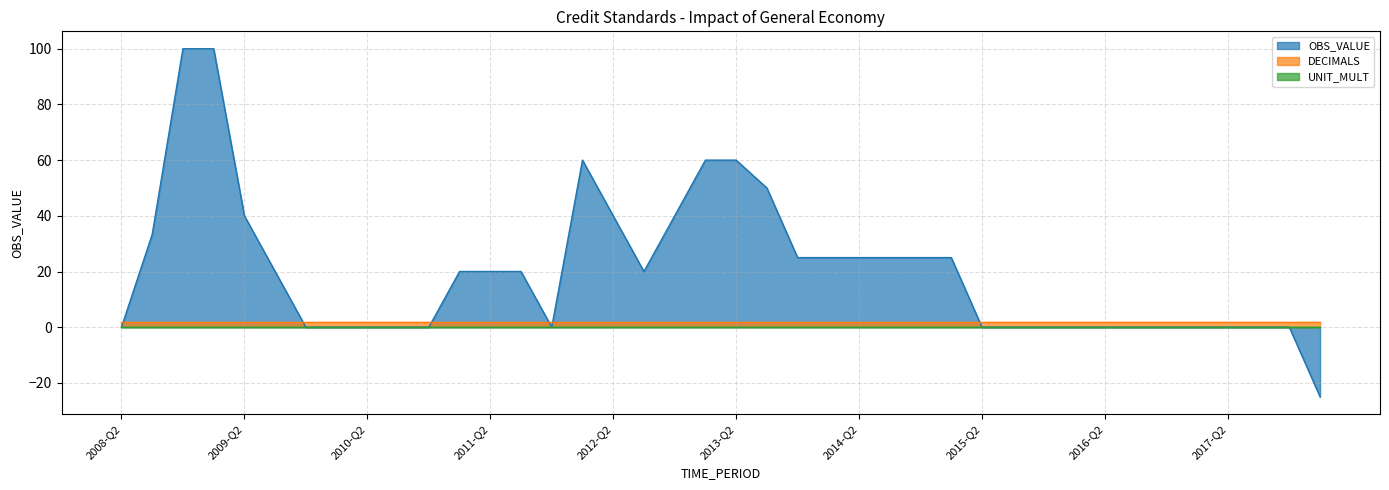

How many values in OBS_VALUE are below zero?

1